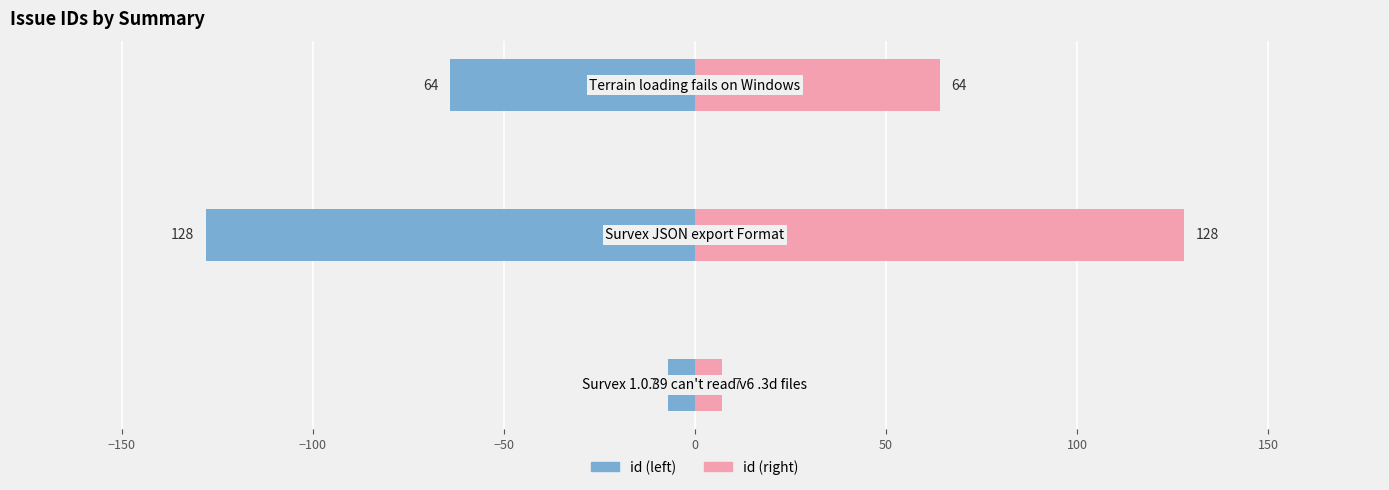

List the series in order of their overall mean, lowest first.

id (left), id (right)